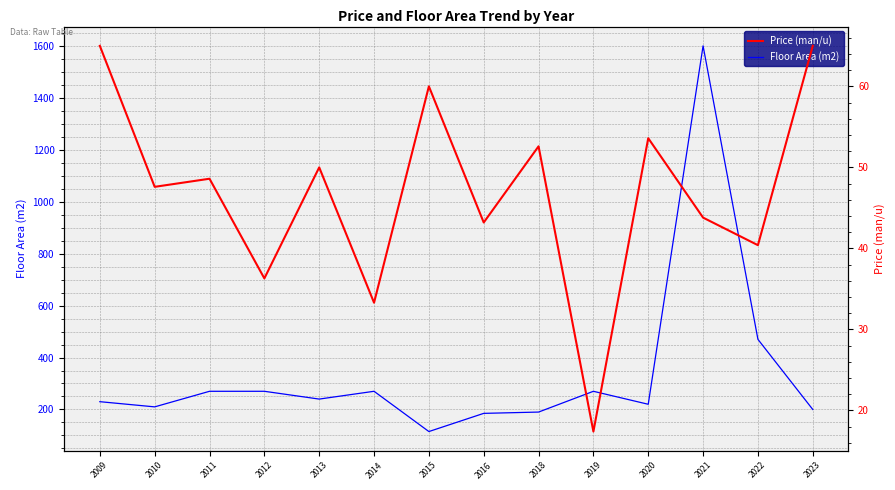

Reading left to right, extract all data points from this chart.

Floor Area (m2): 2009=230.0	2010=210.0	2011=270.0	2012=270.0	2013=240.0	2014=270.0	2015=115.0	2016=185.0	2018=190.0	2019=270.0	2020=220.0	2021=1600.0	2022=470.0	2023=200.0
Price (man/u): 2009=65.0	2010=47.6	2011=48.6	2012=36.3	2013=50.0	2014=33.3	2015=60.0	2016=43.2	2018=52.6	2019=17.4	2020=53.6	2021=43.8	2022=40.4	2023=65.0